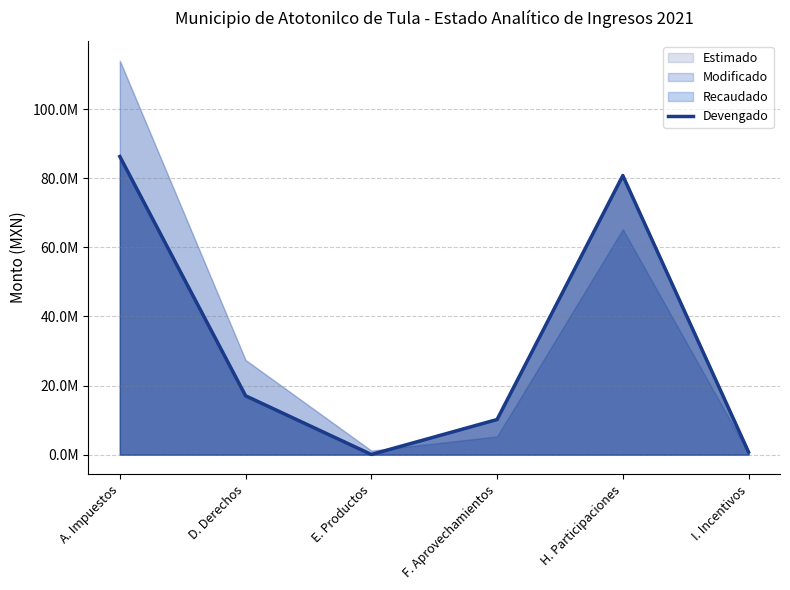

What is the change in value from D. Derechos to I. Incentivos?

-16286087.4